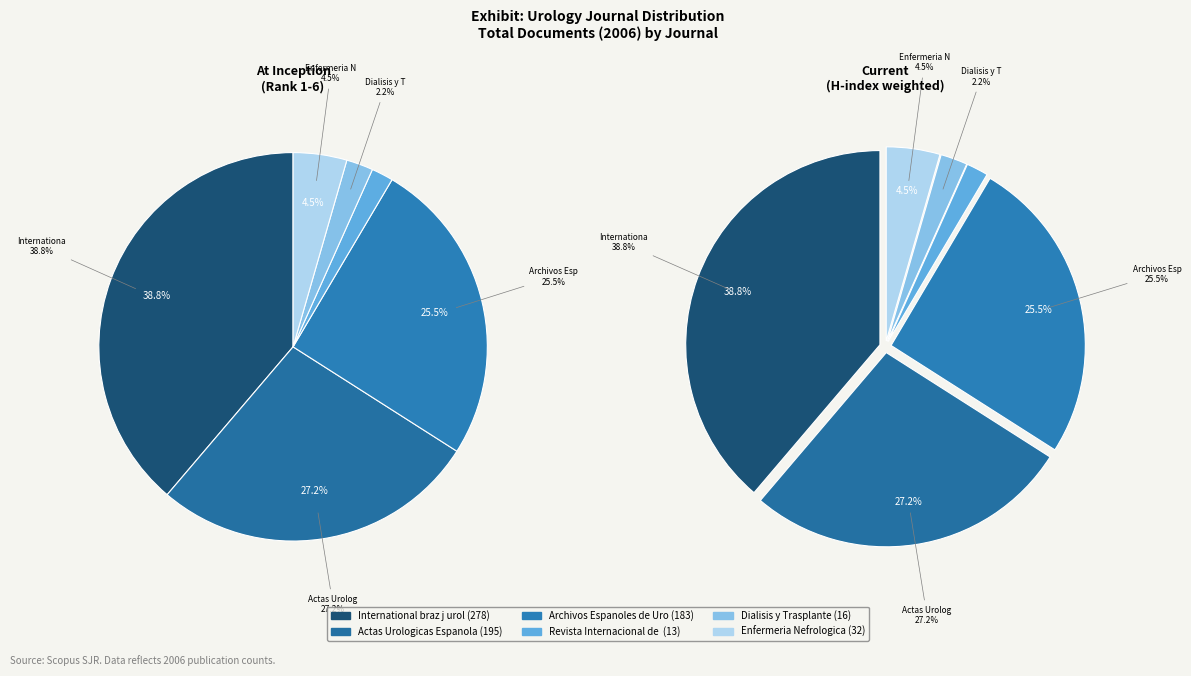

Which has a higher value, International braz j urol or Actas Urologicas Espanolas?

International braz j urol